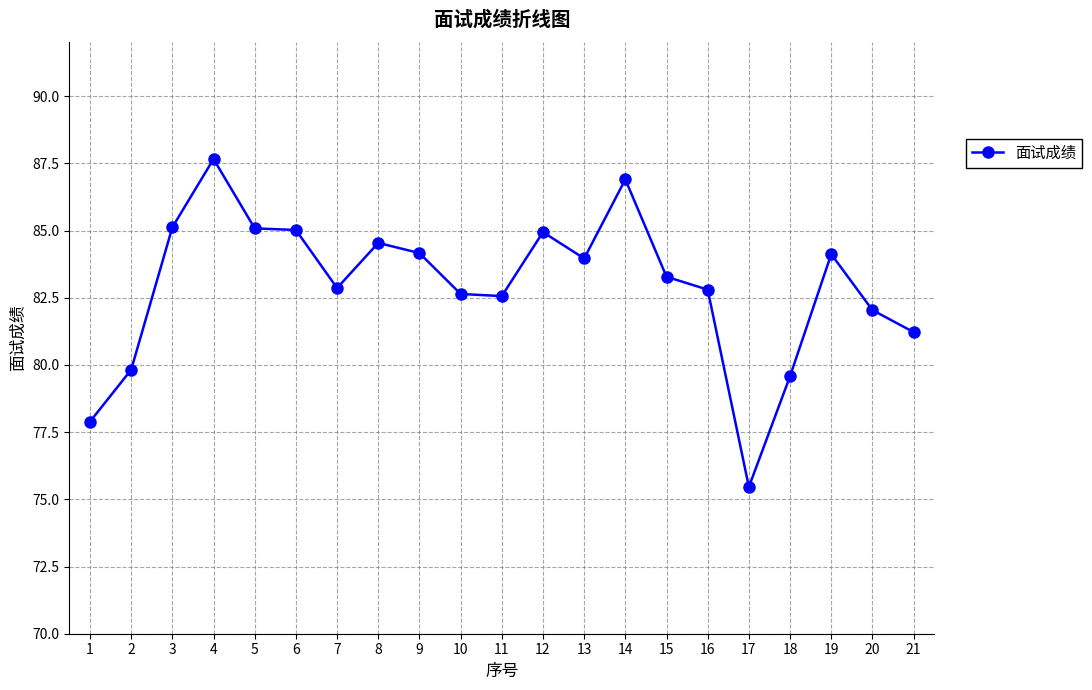

What is the minimum value shown in the chart?

75.5